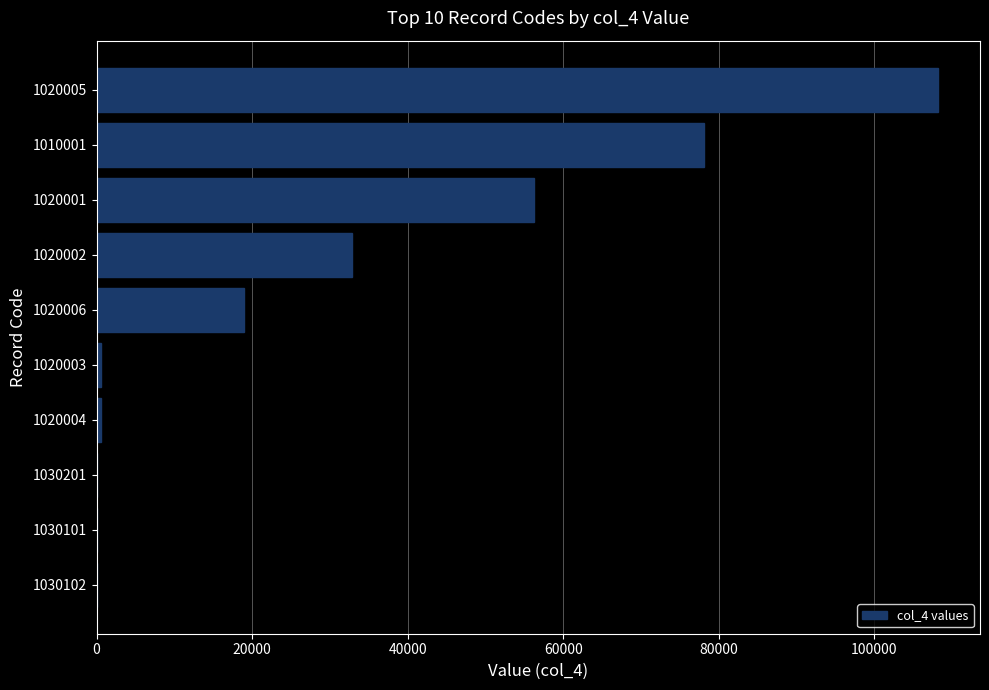

What is the sum of all values?

295670